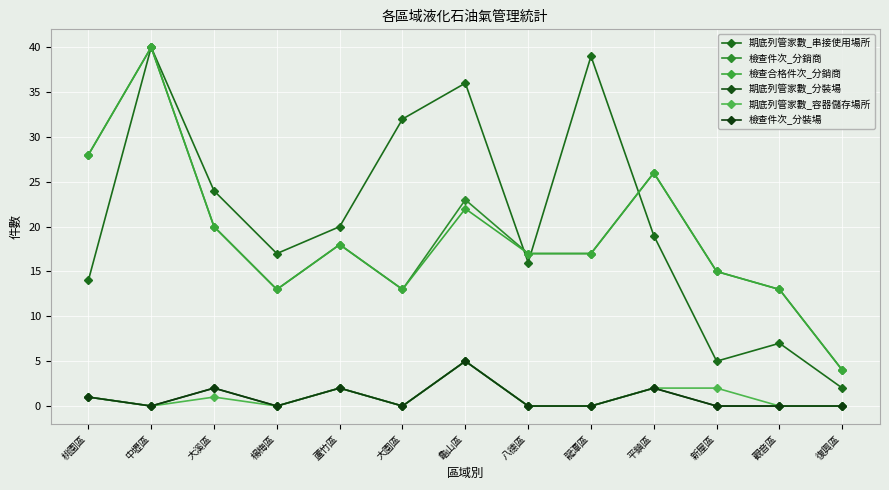

What position from the right is 桃園區?

13